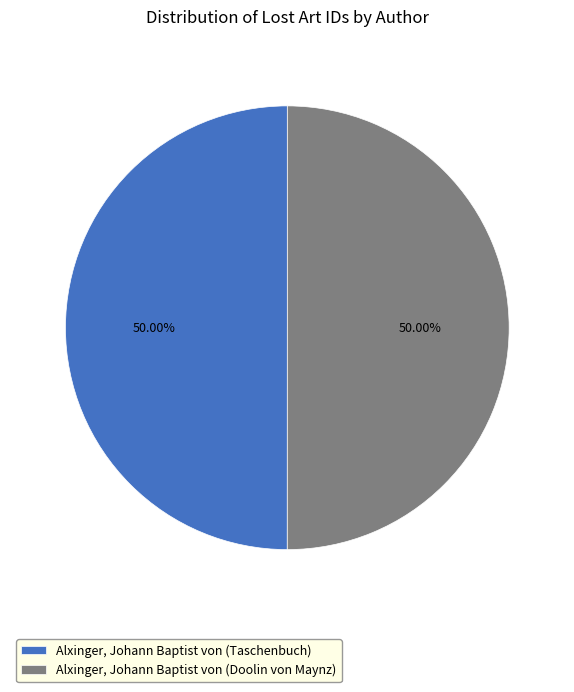

To the nearest percent, what percentage of the pie is Alxinger, Johann Baptist von (Taschenbuch)?

50%